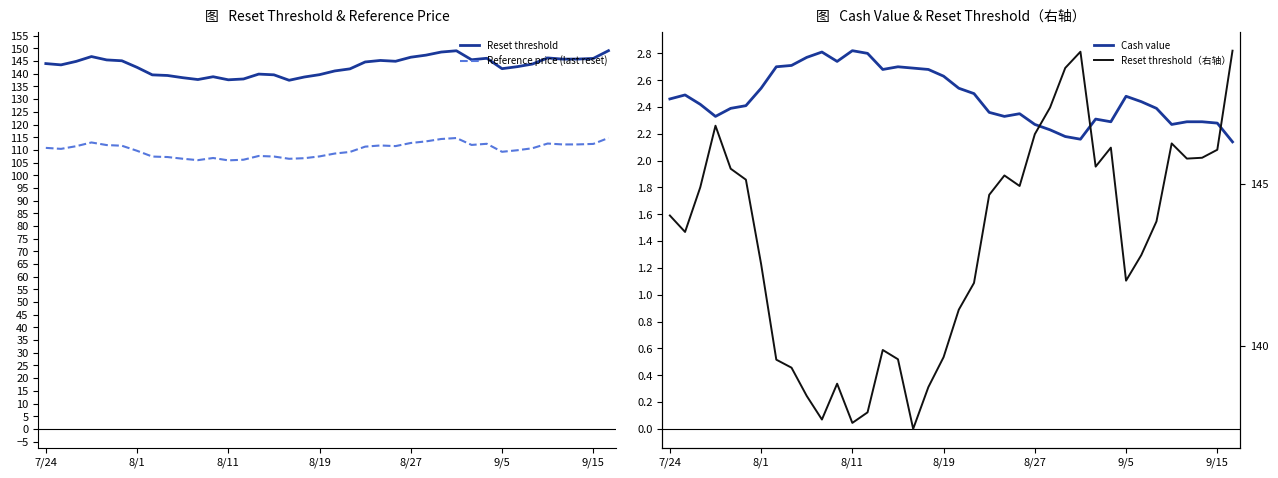

Reading left to right, extract all data points from this chart.

Reset threshold: 144.0	143.5	144.9	146.8	145.5	145.1	142.5	139.6	139.3	138.5	137.7	138.8	137.6	138.0	139.9	139.6	137.4	138.7	139.7	141.1	141.9	144.7	145.3	144.9	146.5	147.4	148.6	149.1	145.5	146.1	142.0	142.8	143.8	146.2	145.8	145.8	146.1	149.1
Reference price (last reset): 110.8	110.4	111.5	112.9	111.9	111.6	109.6	107.4	107.2	106.5	106.0	106.8	105.9	106.1	107.6	107.4	106.5	106.7	107.4	108.6	109.2	111.3	111.7	111.5	112.7	113.3	114.3	114.7	112.0	112.4	109.2	109.8	110.7	112.5	112.1	112.2	112.3	114.7
Cash value: 2.5	2.5	2.4	2.3	2.4	2.4	2.5	2.7	2.7	2.8	2.8	2.7	2.8	2.8	2.7	2.7	2.7	2.7	2.6	2.5	2.5	2.4	2.3	2.4	2.3	2.2	2.2	2.2	2.3	2.3	2.5	2.4	2.4	2.3	2.3	2.3	2.3	2.1
Reset threshold（右轴）: 144.0	143.5	144.9	146.8	145.5	145.1	142.5	139.6	139.3	138.5	137.7	138.8	137.6	138.0	139.9	139.6	137.4	138.7	139.7	141.1	141.9	144.7	145.3	144.9	146.5	147.4	148.6	149.1	145.5	146.1	142.0	142.8	143.8	146.2	145.8	145.8	146.1	149.1